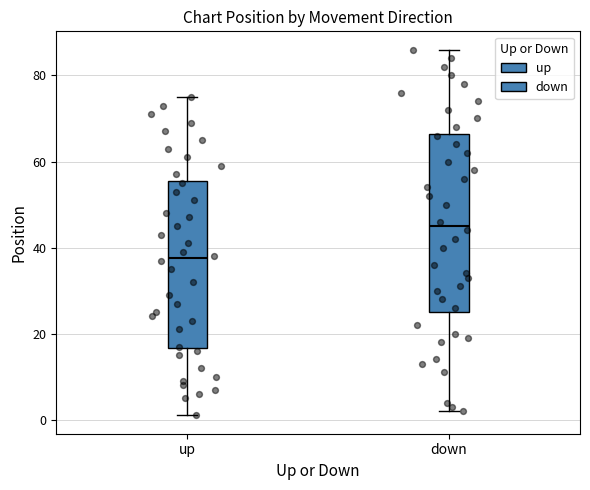

Reading left to right, read every box against the y-axis: the position of its median line, the range the box covers, and the ends of its whiskers. The values are not printed on the chart, so give them approximately, as read against the axis.

up: median 38, box 16 to 56, whiskers 2 to 76
down: median 46, box 26 to 66, whiskers 2 to 86